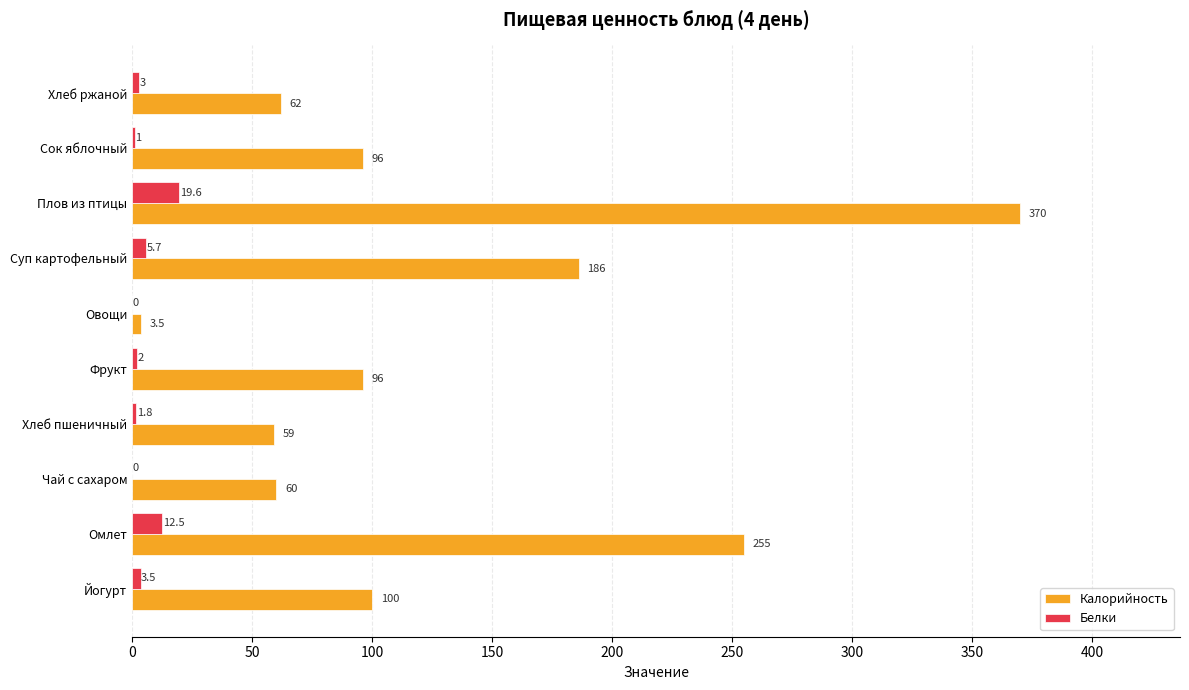

Which category has the highest value in the Белки series?

Плов из птицы